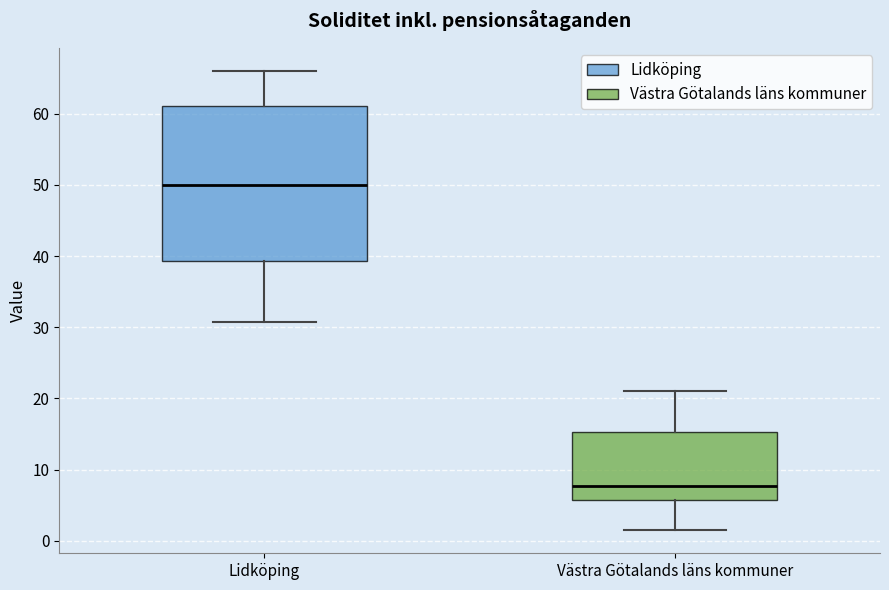

Which box's median line is the lowest?

Västra Götalands läns kommuner